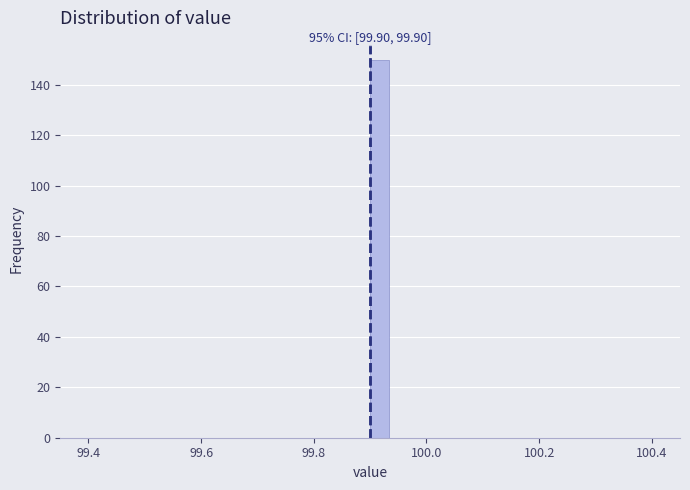

Read against the x-axis, roughly where is the centre of the tallest bar?

99.92